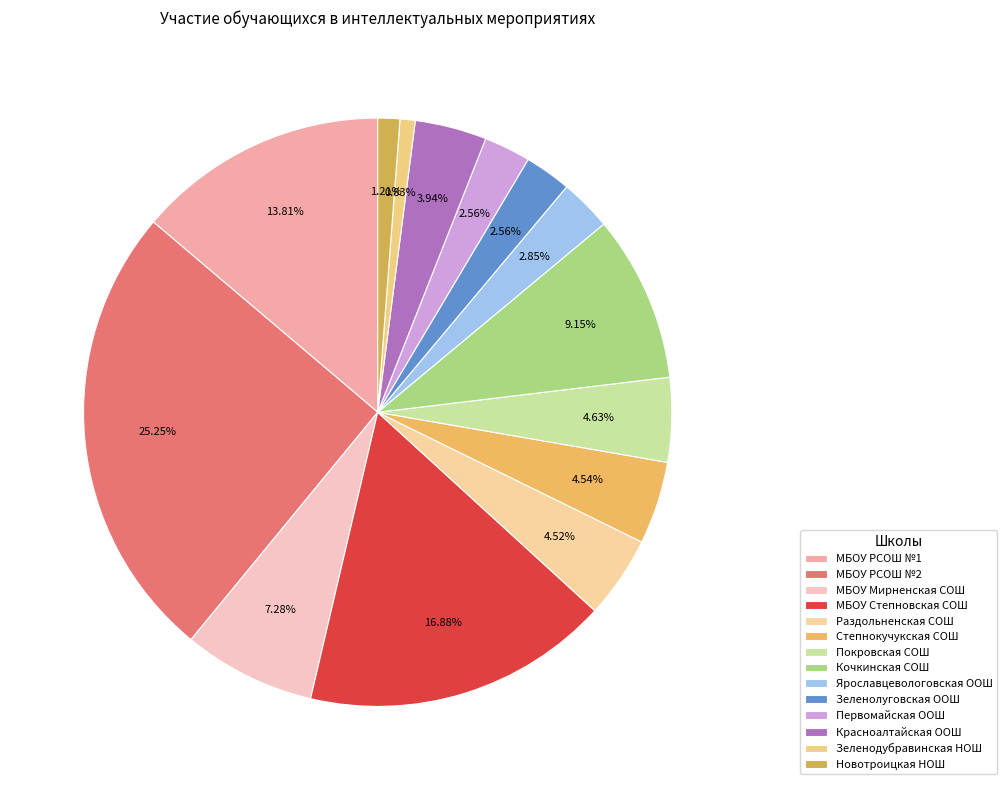

The Красноалтайская ООШ slice represents 10% of the pie. True or false?

False